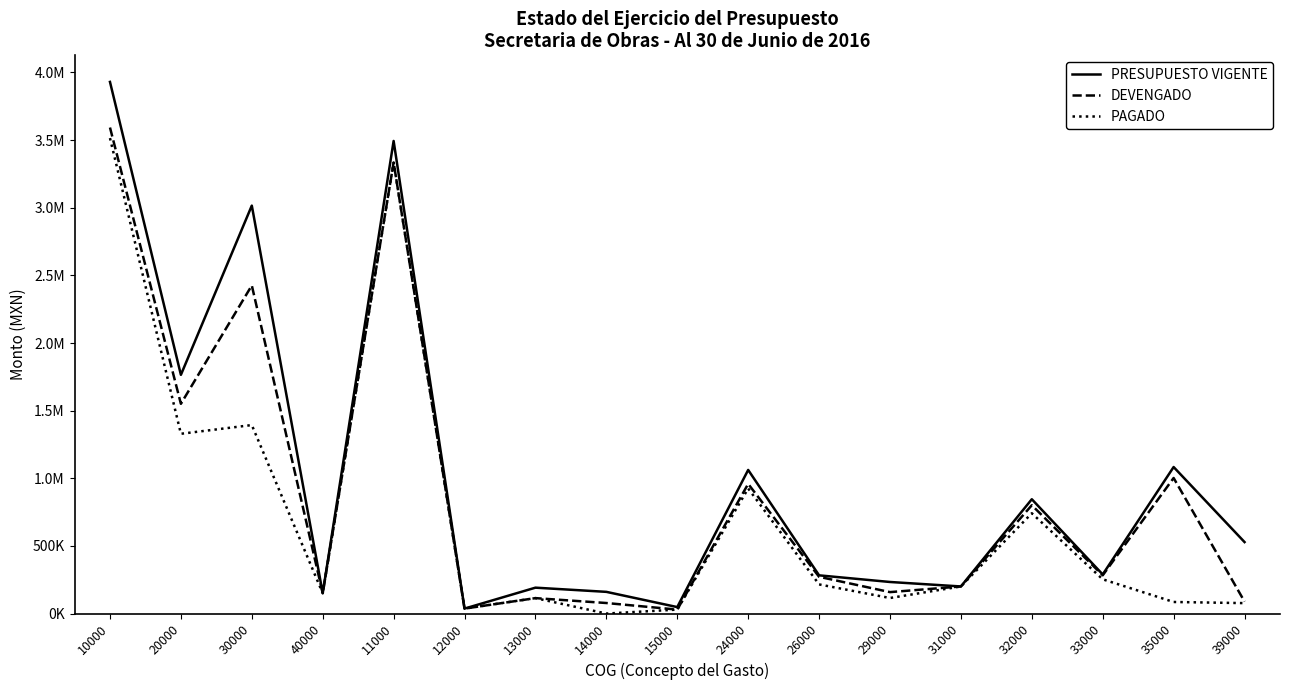

What position from the right is 24000?

8